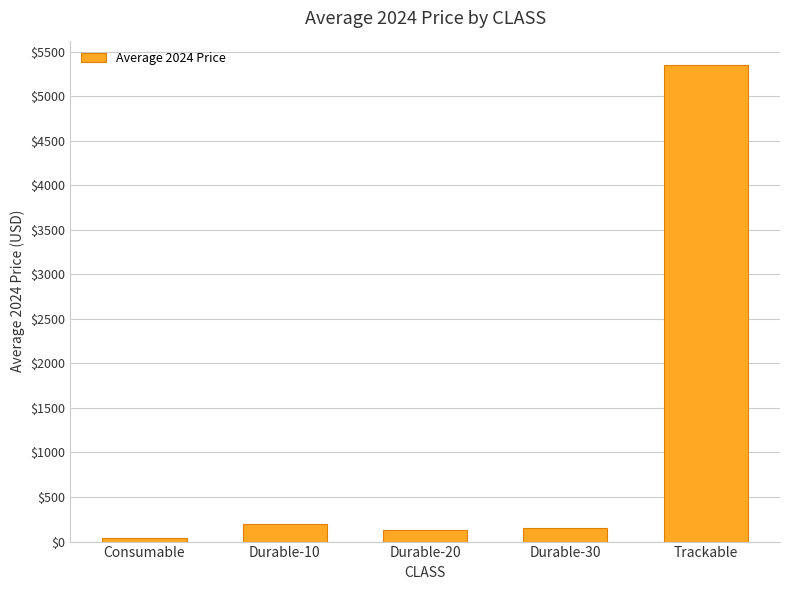

Count the number of data series in this chart.

1